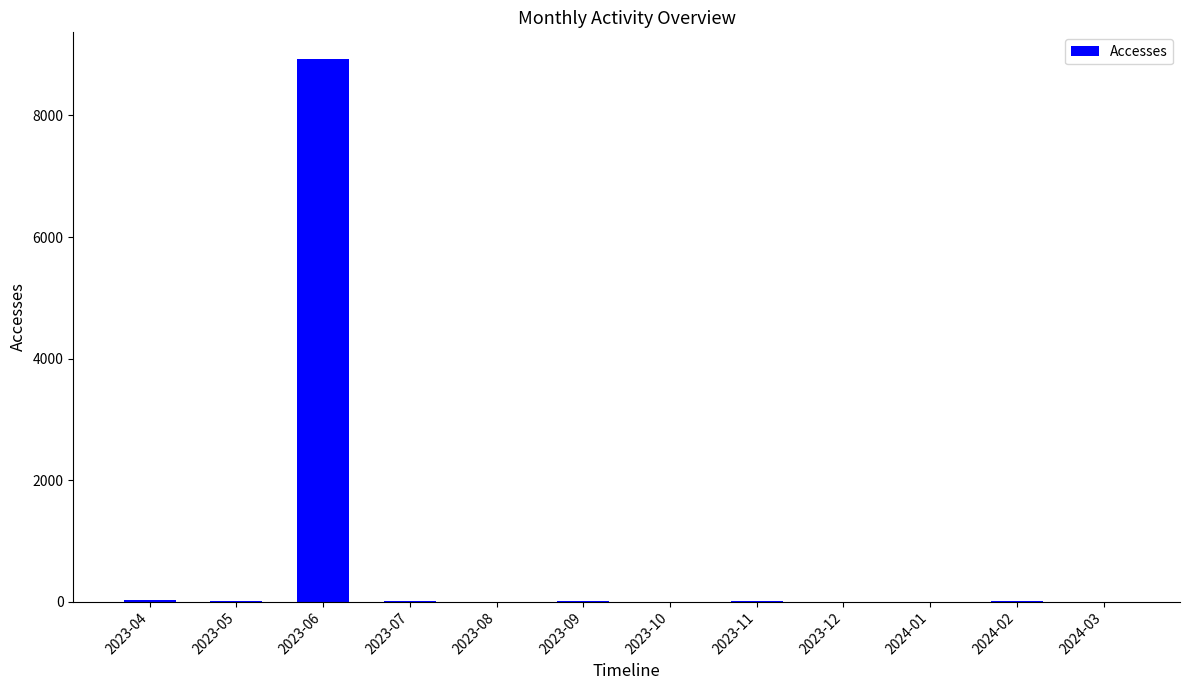

Are the bars horizontal?

No